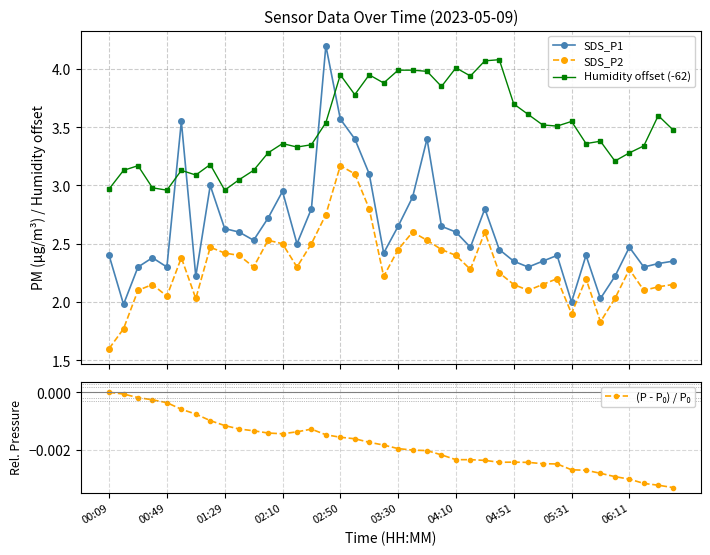

What is the maximum value shown in the chart?

4.2